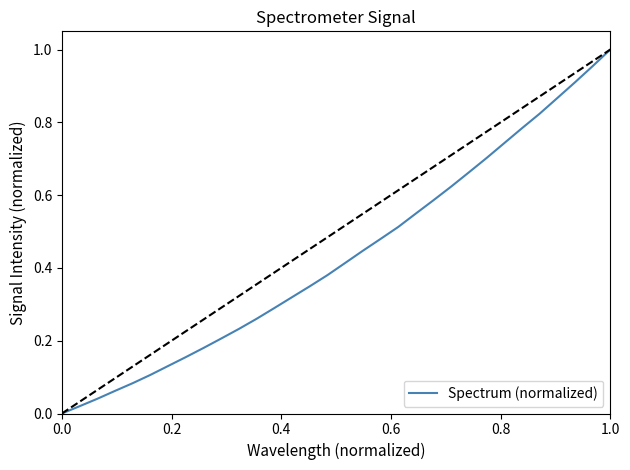

Reading left to right, list all the values displayed in this chart.

0.0	0.0	0.0	0.1	0.1	0.1	0.1	0.2	0.2	0.2	0.2	0.3	0.3	0.3	0.3	0.4	0.4	0.4	0.5	0.5	0.5	0.6	0.6	0.7	0.7	0.7	0.8	0.8	0.9	0.9	1.0	1.0